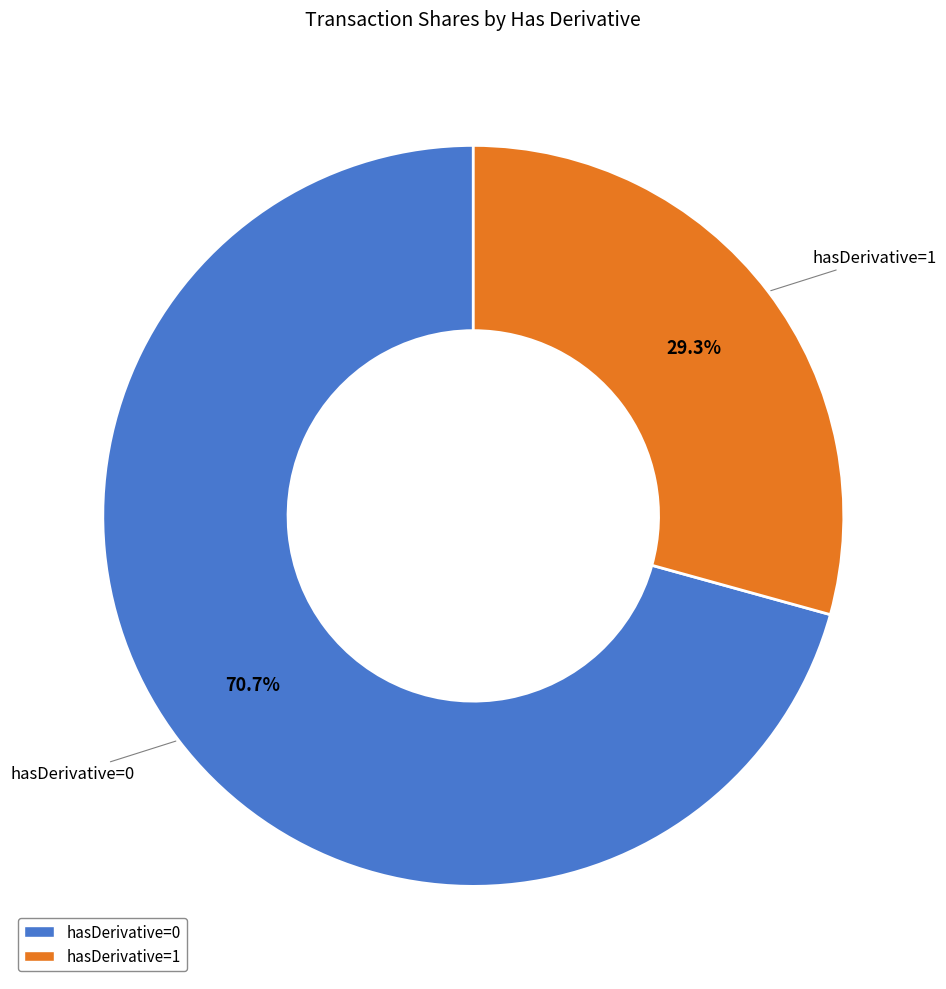

Rank the categories by value from lowest to highest.

hasDerivative=1, hasDerivative=0